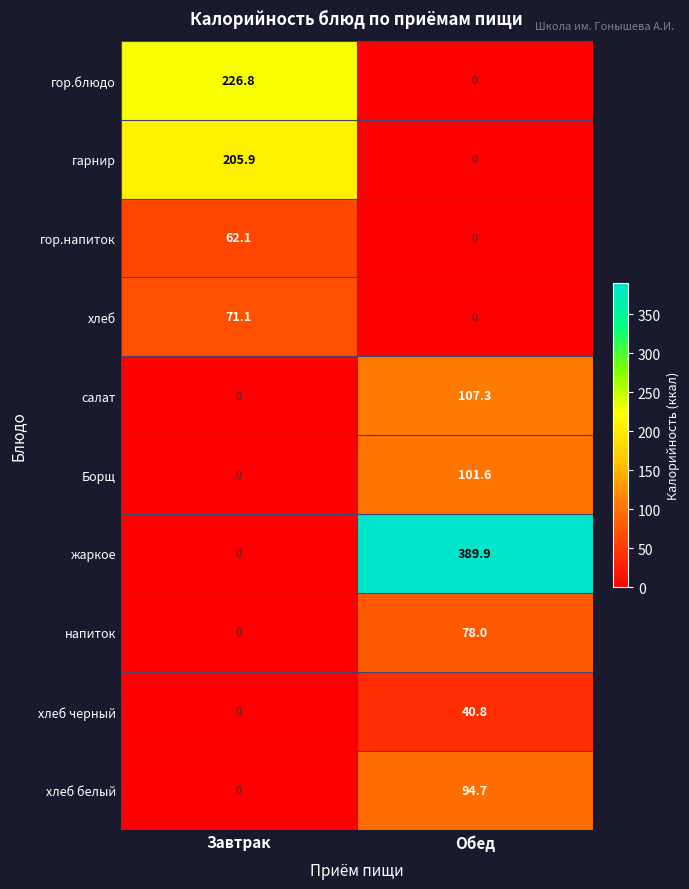

Where is хлеб белый nearest to the value 47?

Завтрак